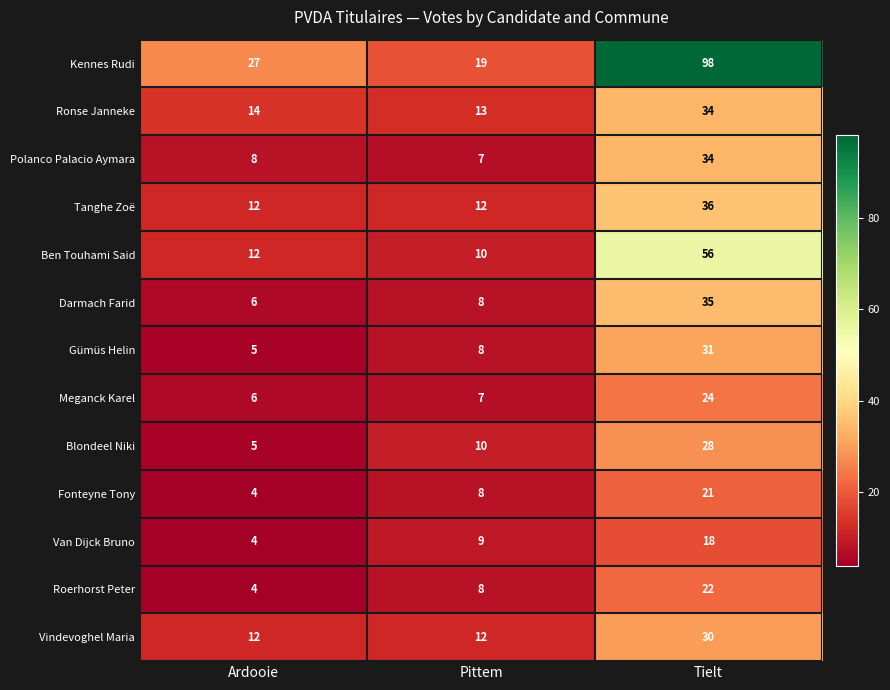

What is the highest value of the Meganck Karel series?

24